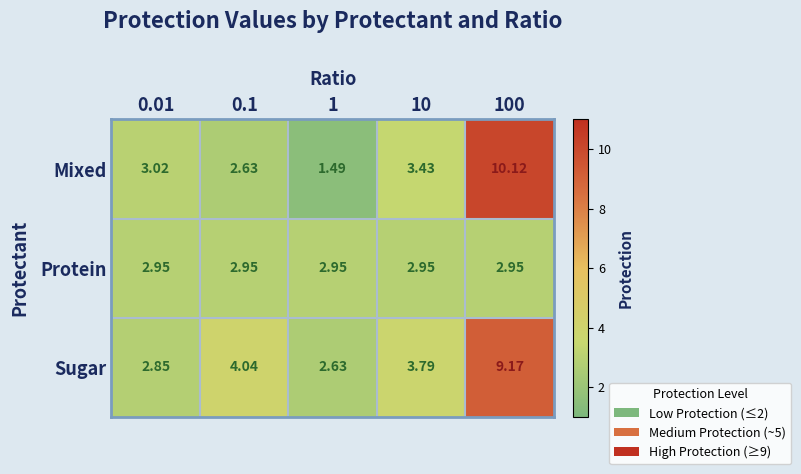

Which series changed the most between 0.01 and 0.1?

Sugar